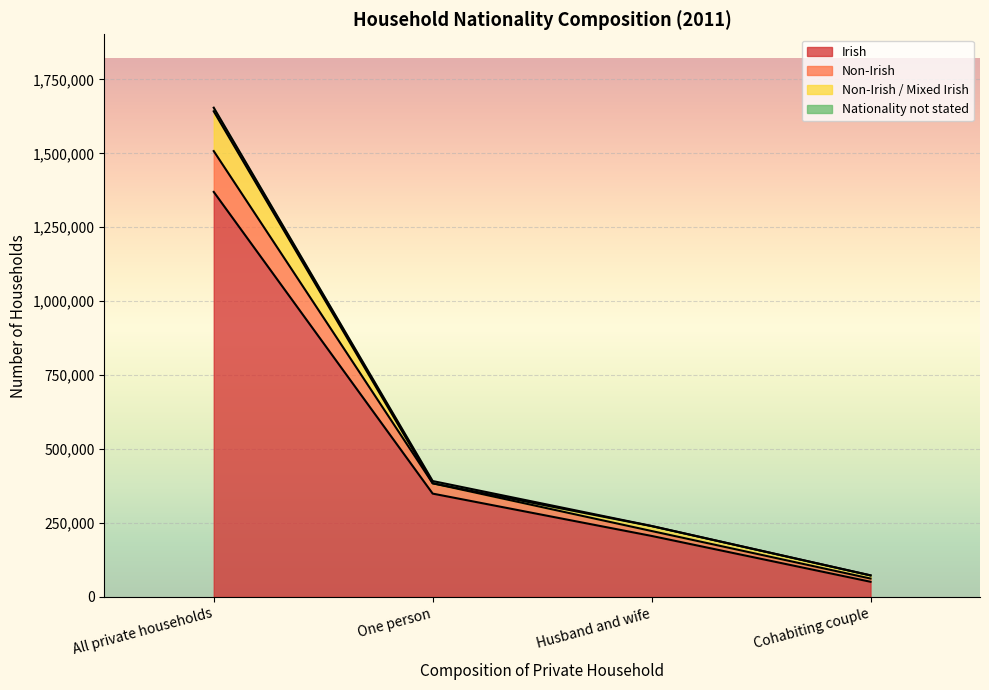

True or false: Irish has more than 0 points higher than both neighbors.

False